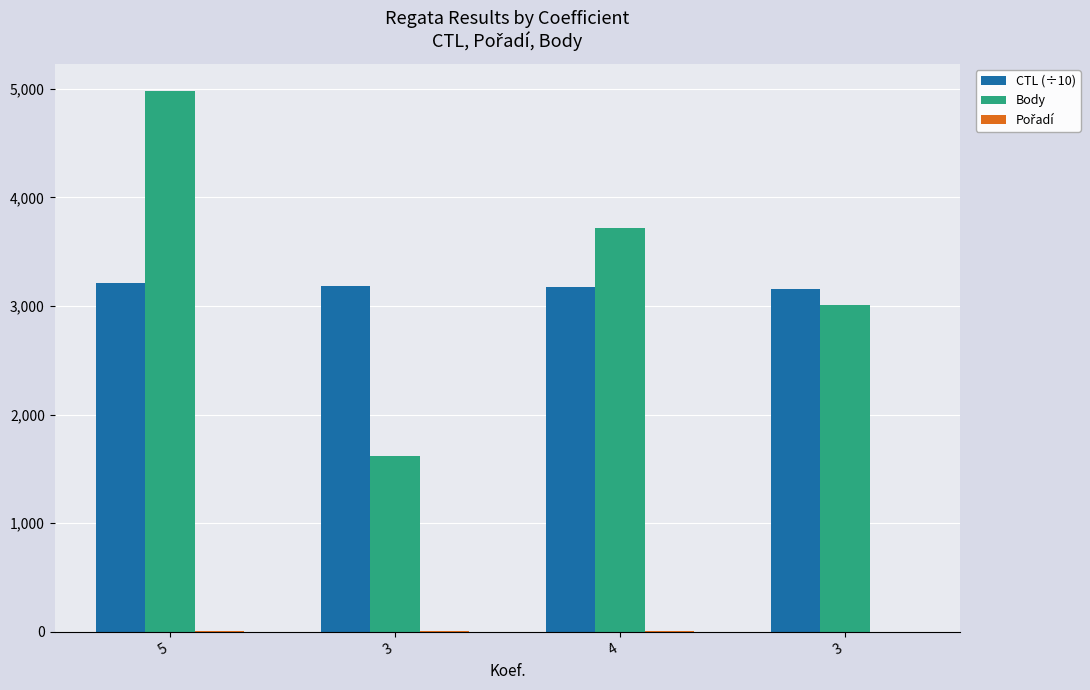

At which category is the sum across all series the highest?

5